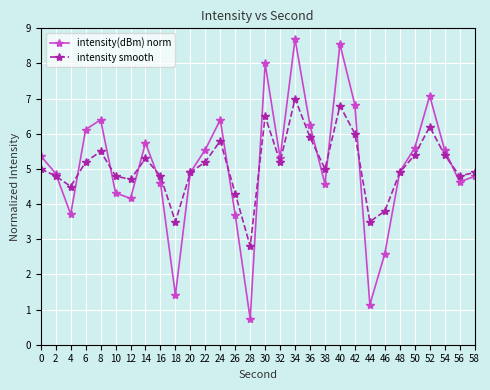

True or false: intensity(dBm) norm has a value of 6.5 at 58.

False